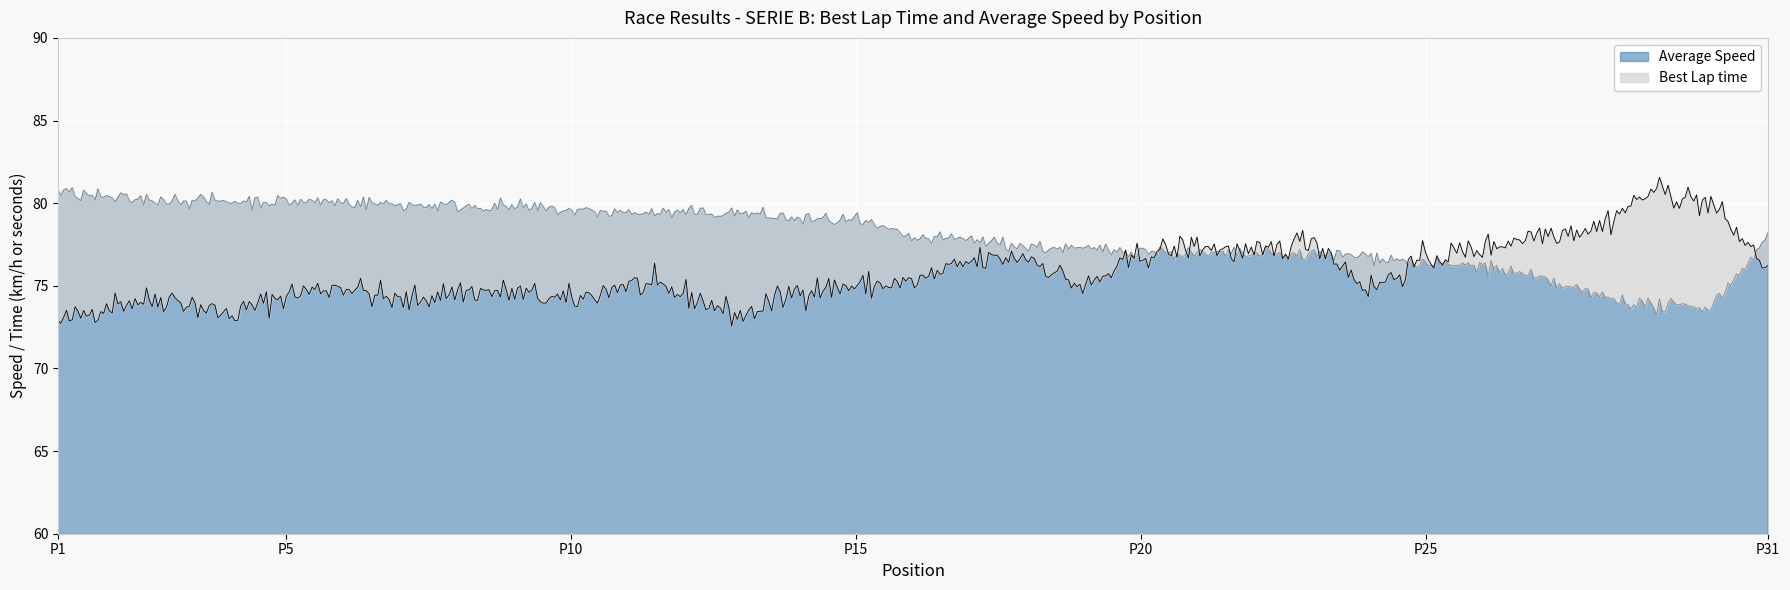

What is the sum of all Average Speed values?

46807.9